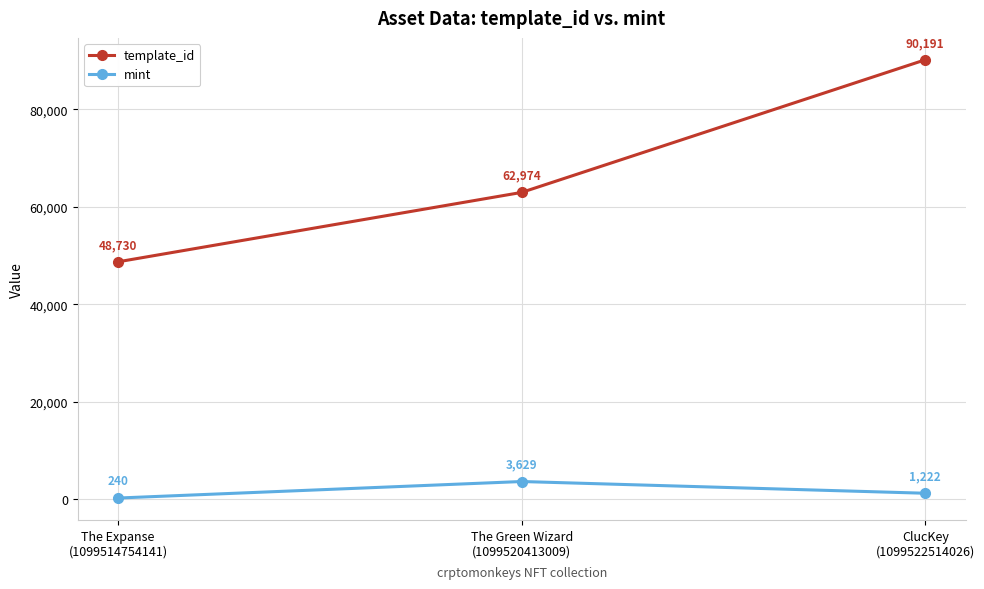

At The Green Wizard
(1099520413009), list the series in order from largest to smallest.

template_id, mint